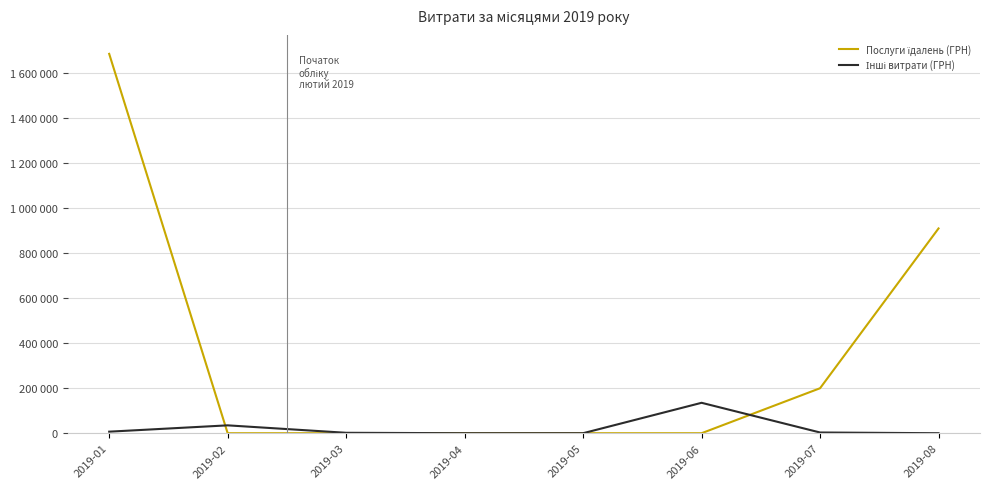

At which category is the sum across all series the highest?

2019-01